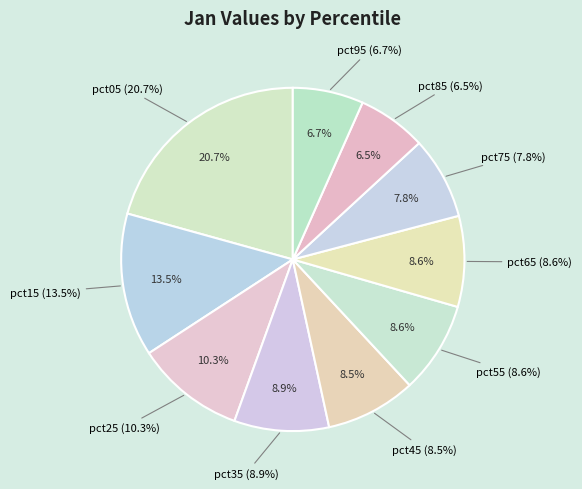

True or false: pct05 accounts for 21% of the total.

True